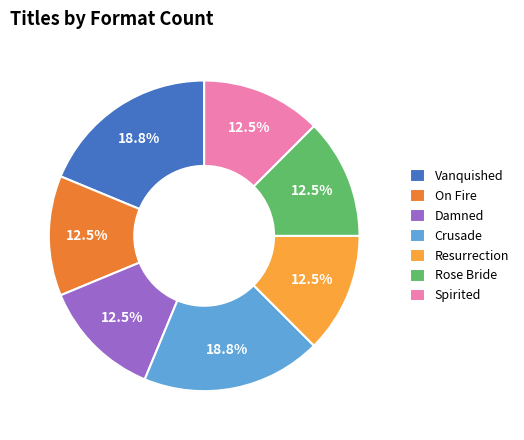

Is Rose Bride the majority of the pie?

No